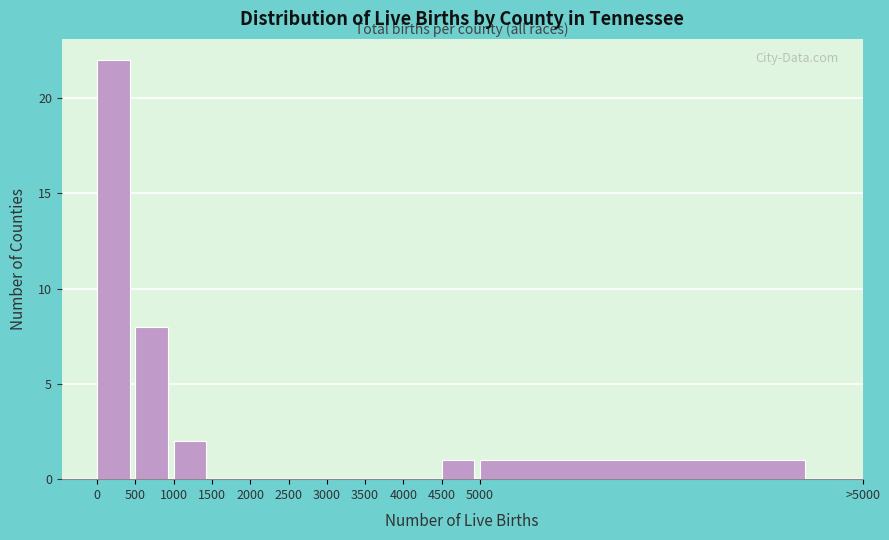

Reading left to right, extract all data points from this chart.

0=22	500=8	1000=2	1500=0	2000=0	2500=0	3000=0	3500=0	4000=0	4500=1	5000=1